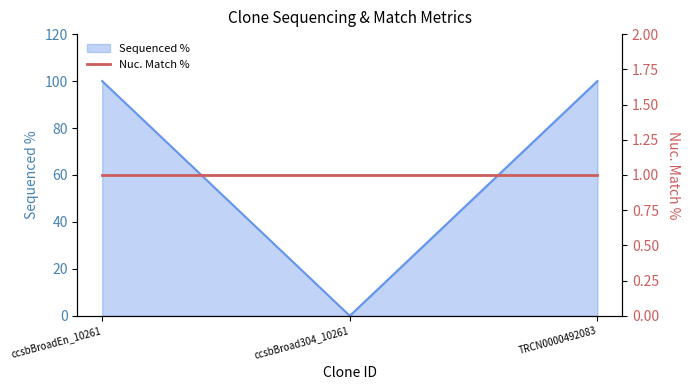

List the labels in order of value, largest first.

ccsbBroadEn_10261, TRCN0000492083, ccsbBroad304_10261